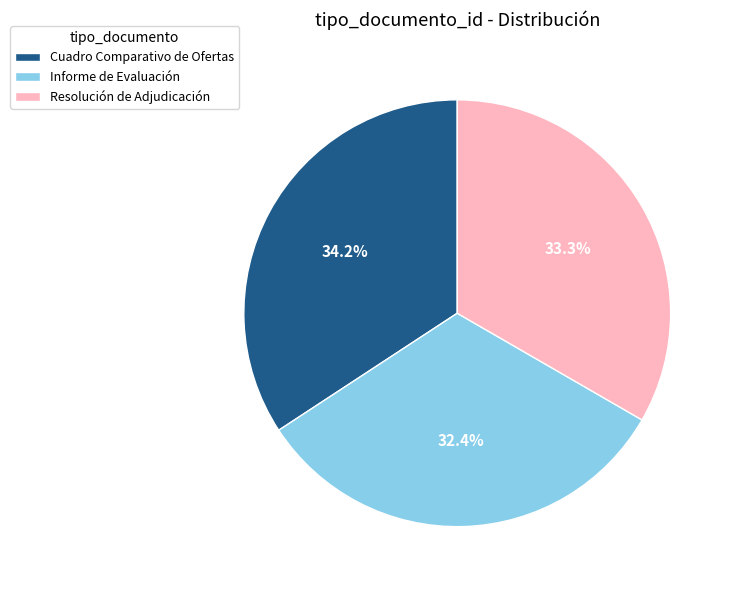

Between Cuadro Comparativo de Ofertas and Informe de Evaluación, which is larger?

Cuadro Comparativo de Ofertas